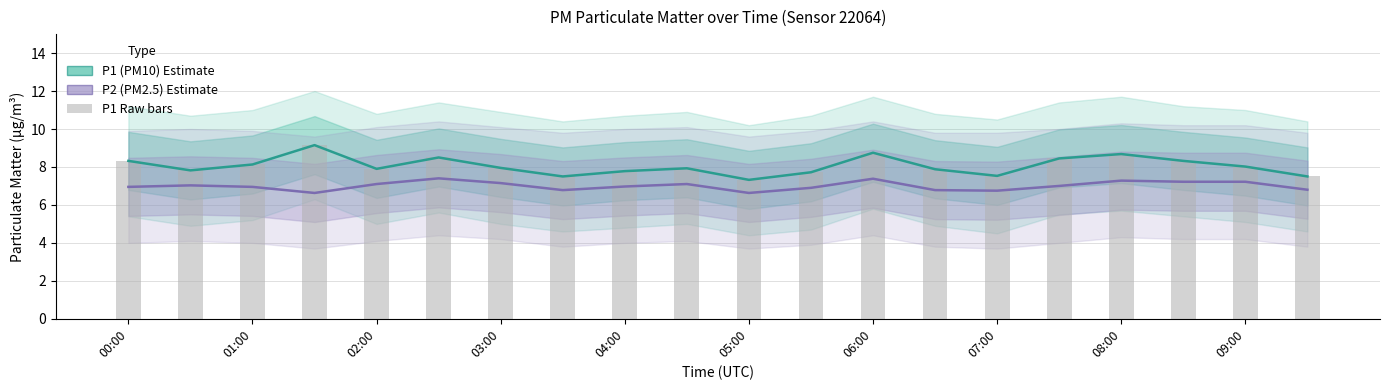

What is the value of the P1 (PM10) Estimate bar at the 5th from the left?

7.9